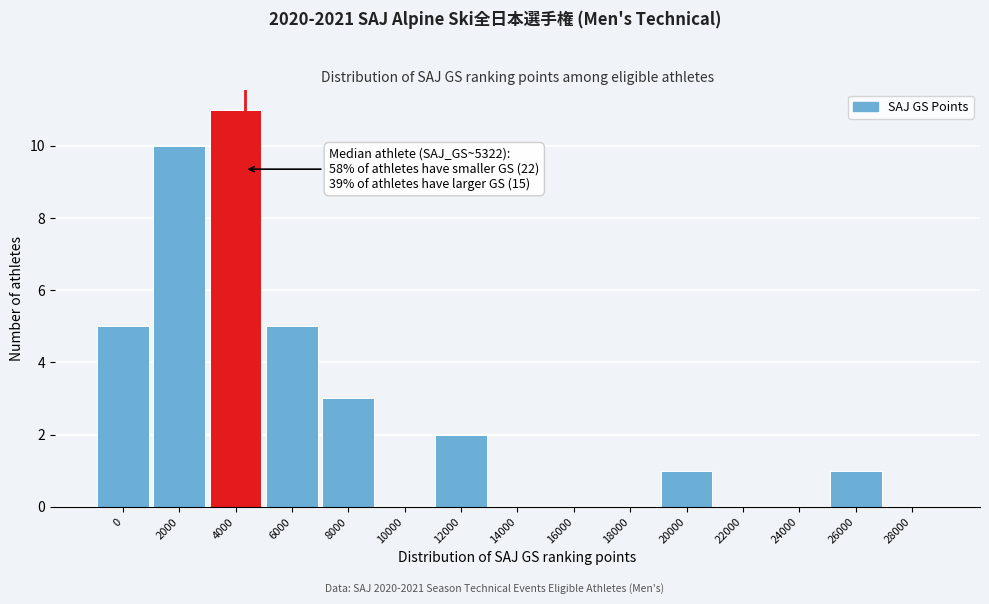

The chart shows a value of 1 at 26000. True or false?

True